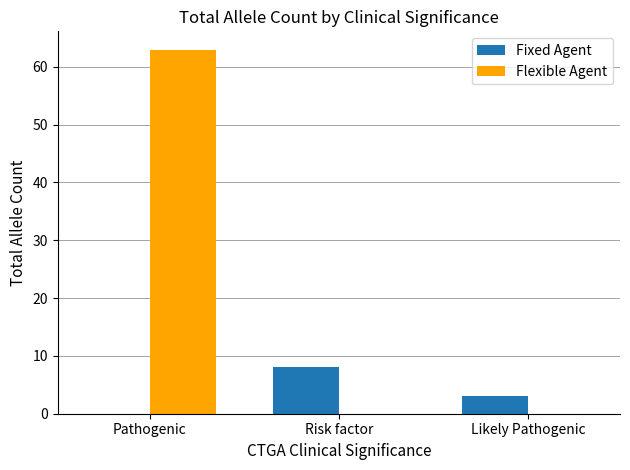

What is the maximum value for Fixed Agent?

8